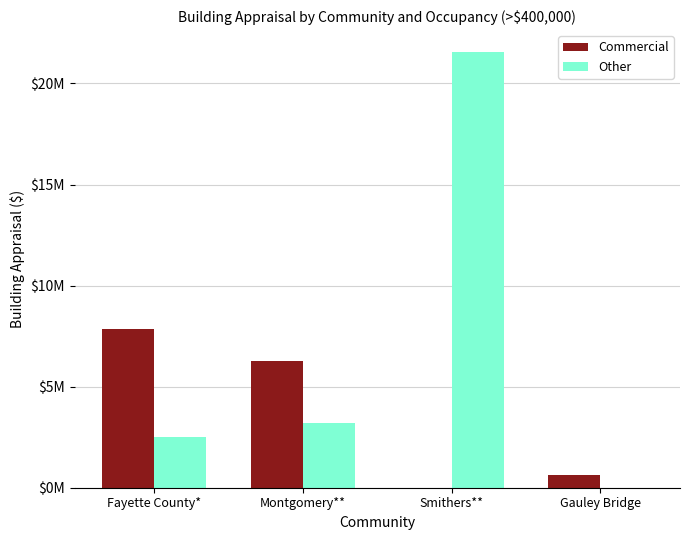

What are all the series names shown in the legend?

Commercial, Other